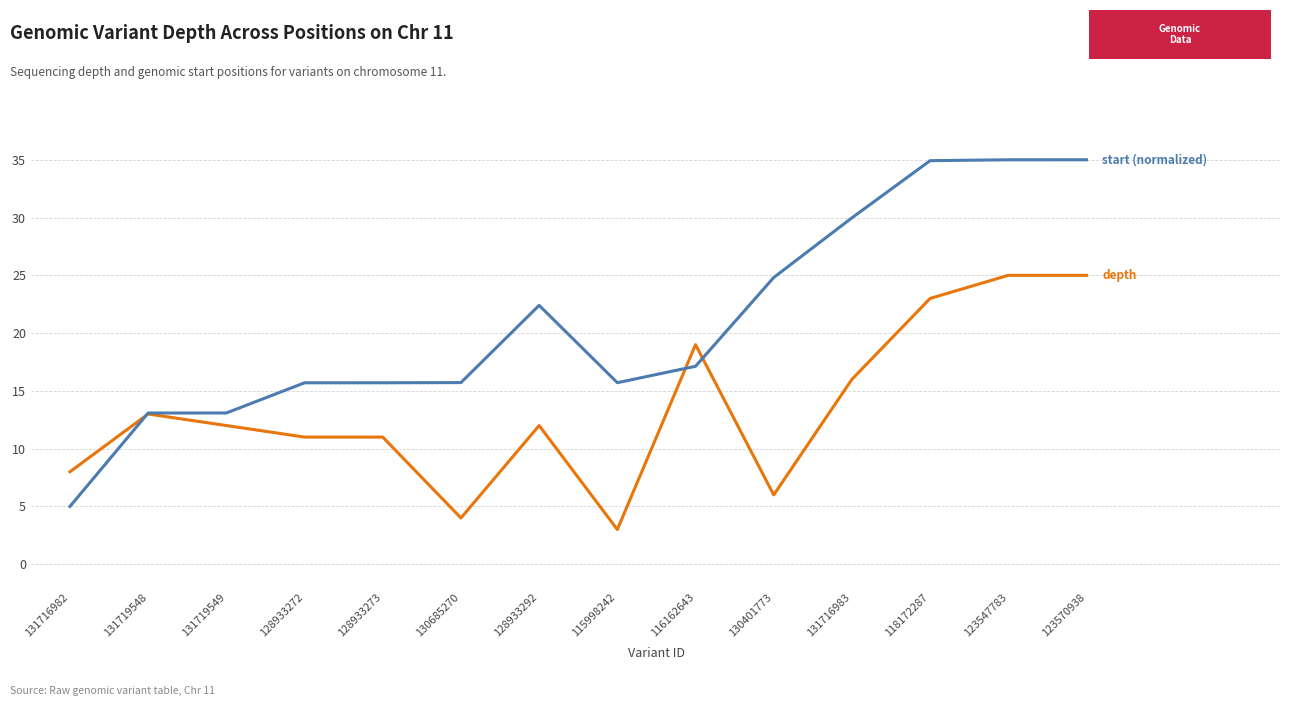

What is the spread (max minus min) of values at 130685270?

11.7